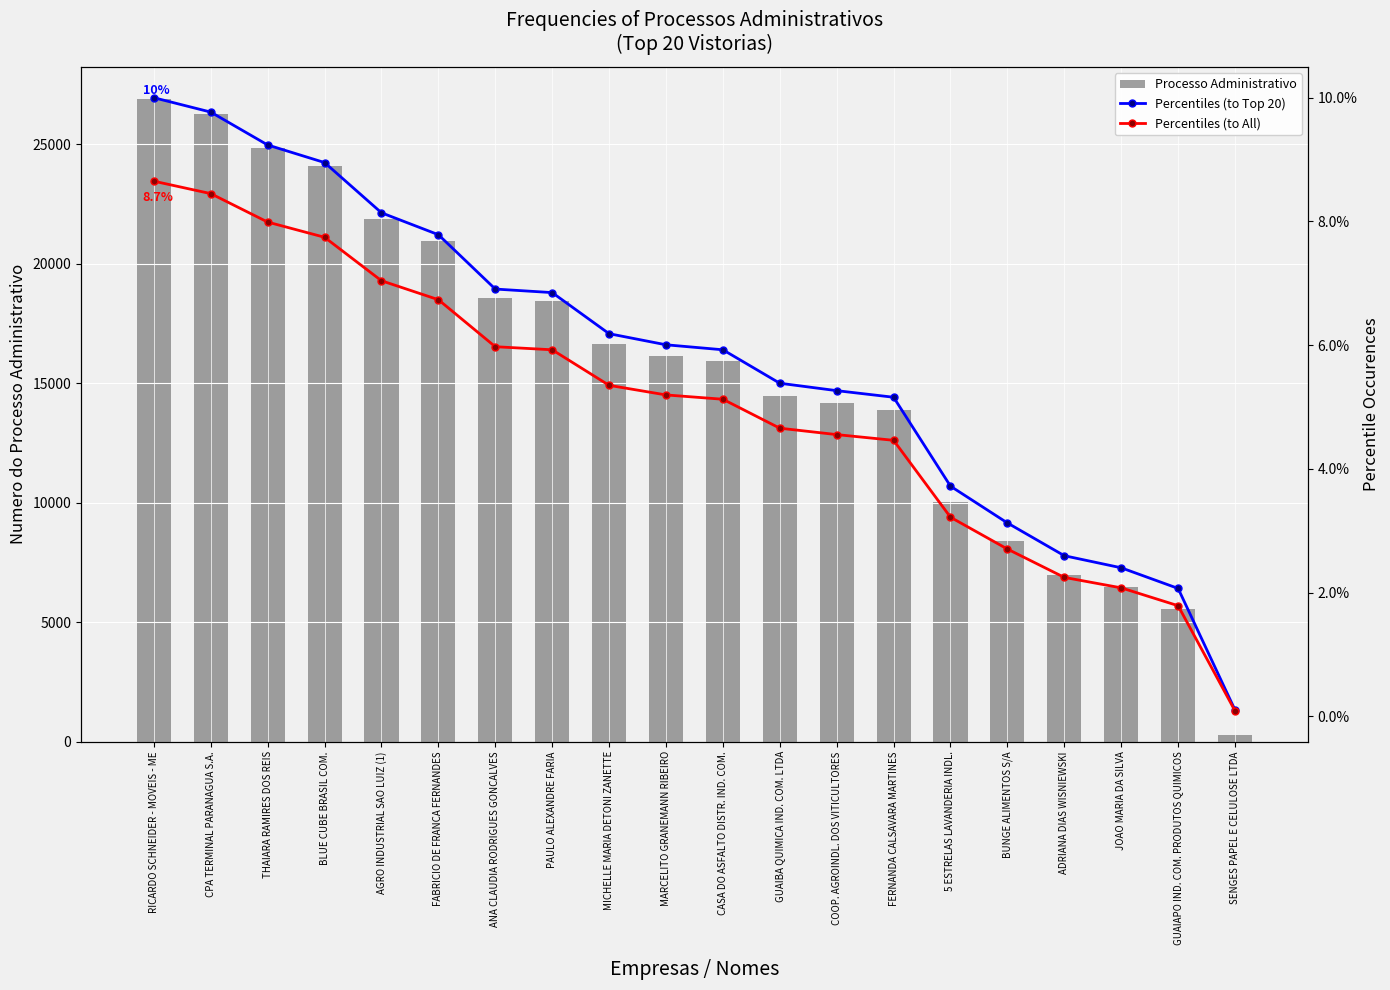

Which series changed the most between FABRICIO DE FRANCA FERNANDES and COOP. AGROINDL. DOS VITICULTORES?

Processo Administrativo